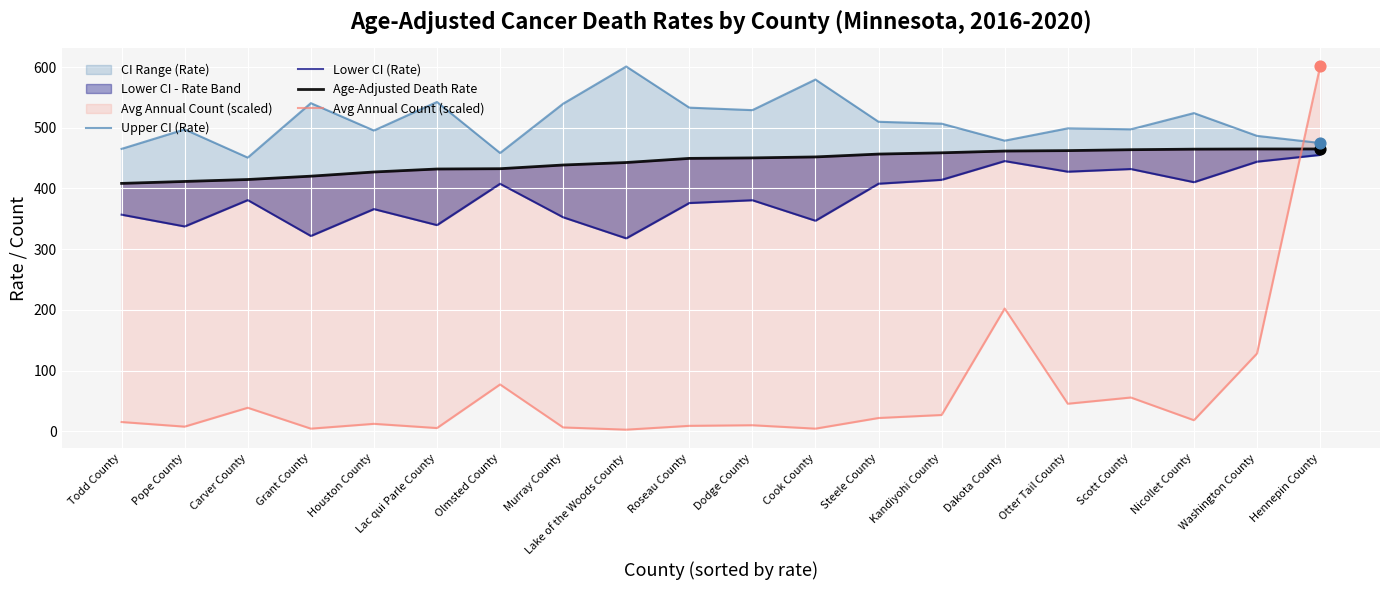

Which series has the largest total across all categories?

Upper CI (Rate)